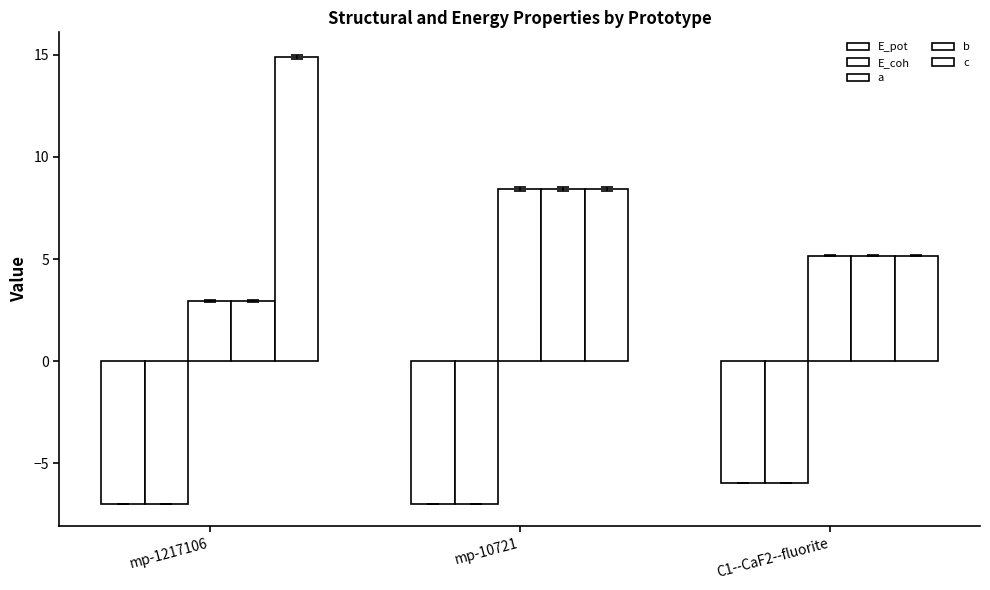

Rank the categories by E_pot value from lowest to highest.

mp-1217106, mp-10721, C1--CaF2--fluorite